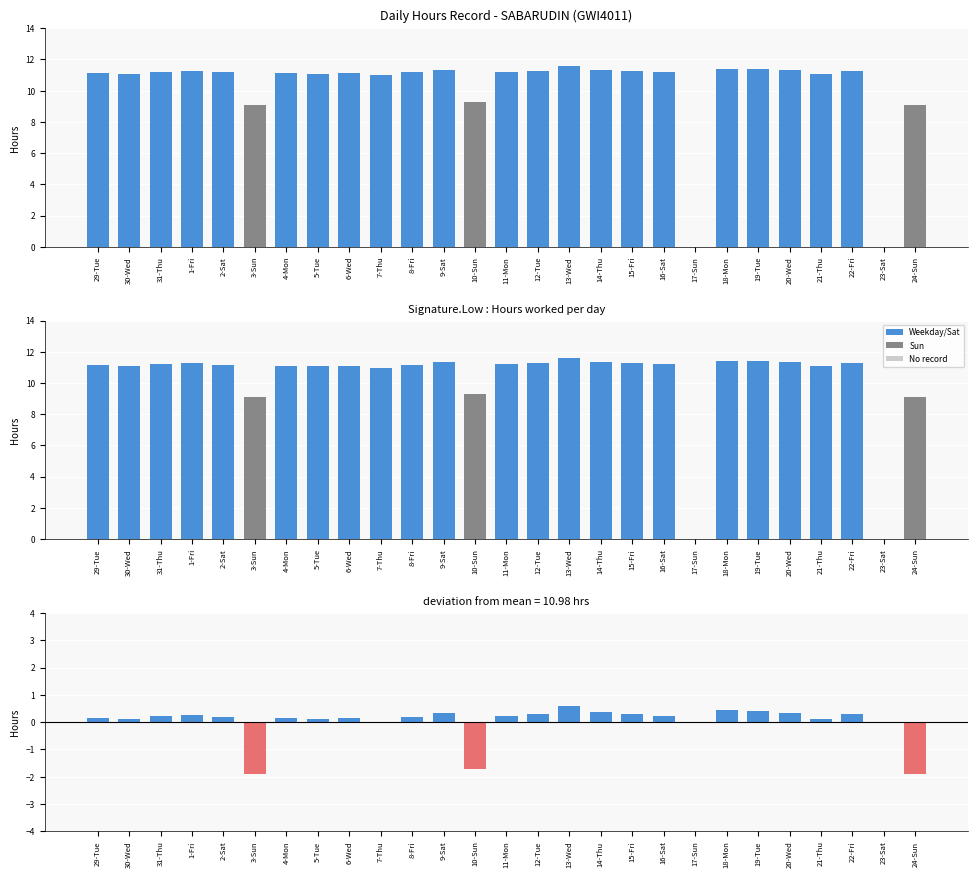

True or false: Deviation has a value of 0.3 at 12-Tue.

True